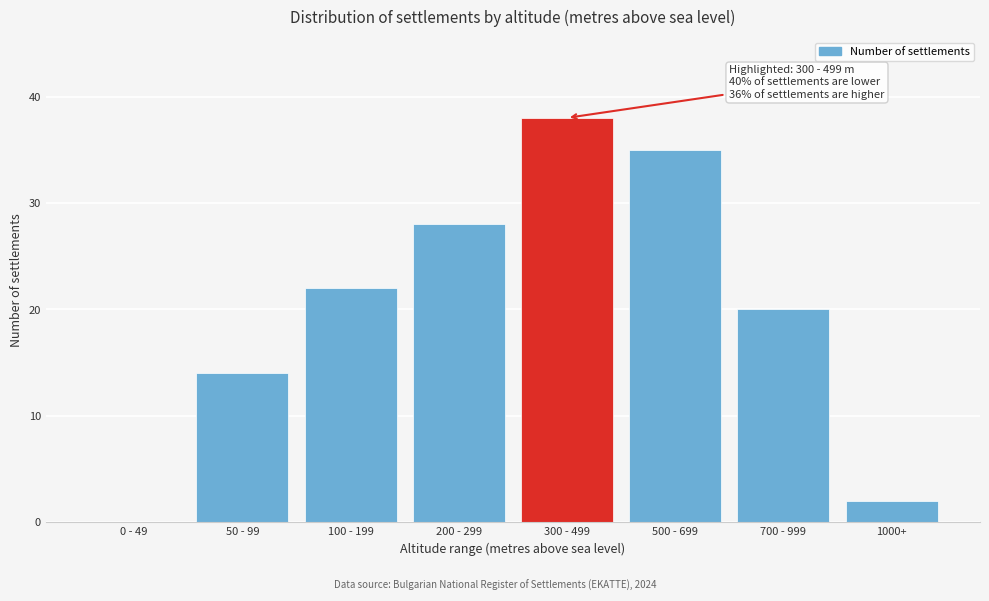

Reading right to left, what are all the values shown in this chart?

1000+=2	700 - 999=20	500 - 699=35	300 - 499=38	200 - 299=28	100 - 199=22	50 - 99=14	0 - 49=0